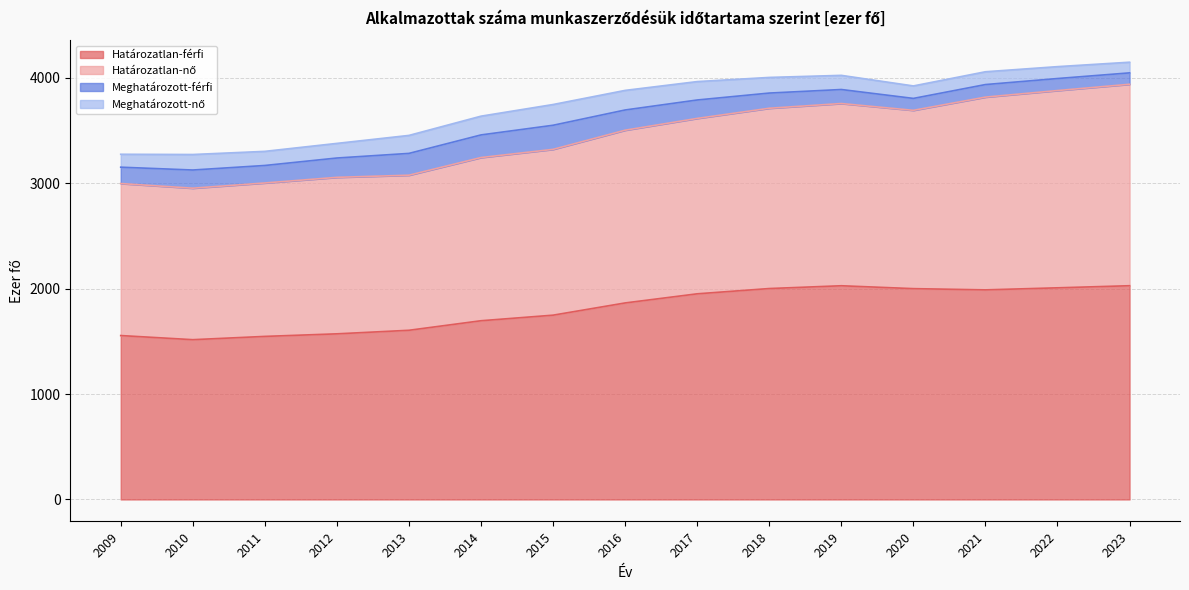

Is it true that Határozatlan-férfi equals 2000.2 at 2020?

True